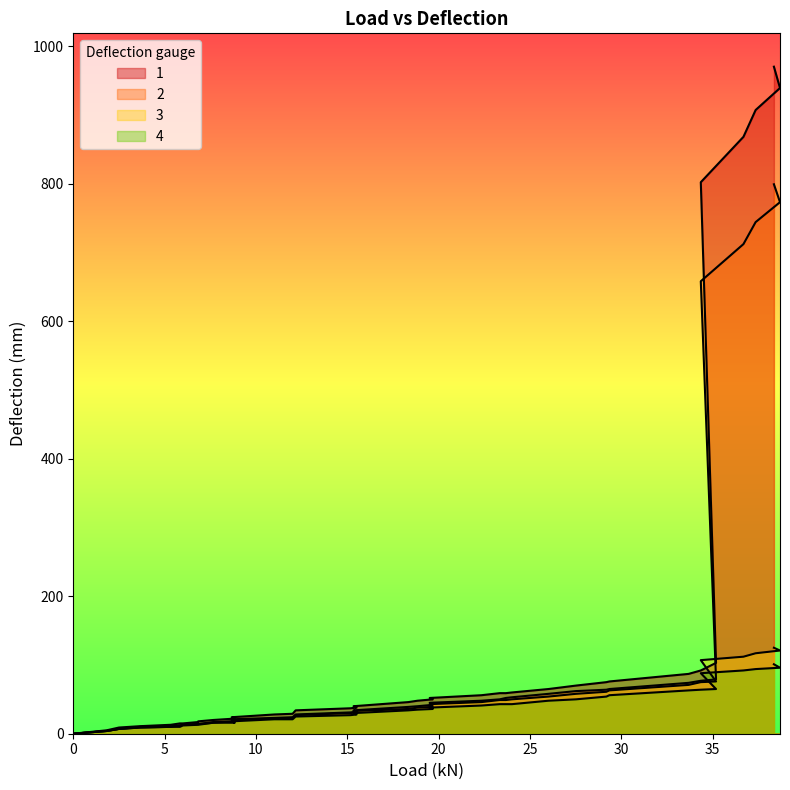

How many data points in 2 are above 40?

18